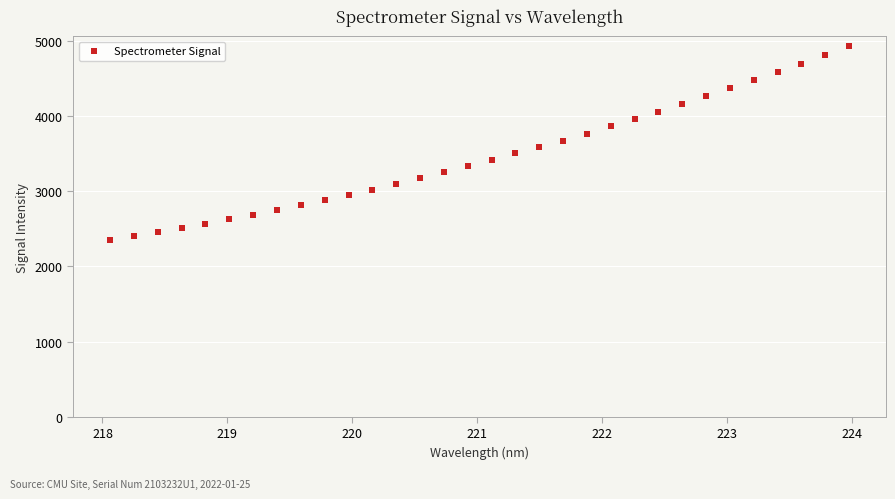

What is the range of Y values (max minus min)?

2574.6